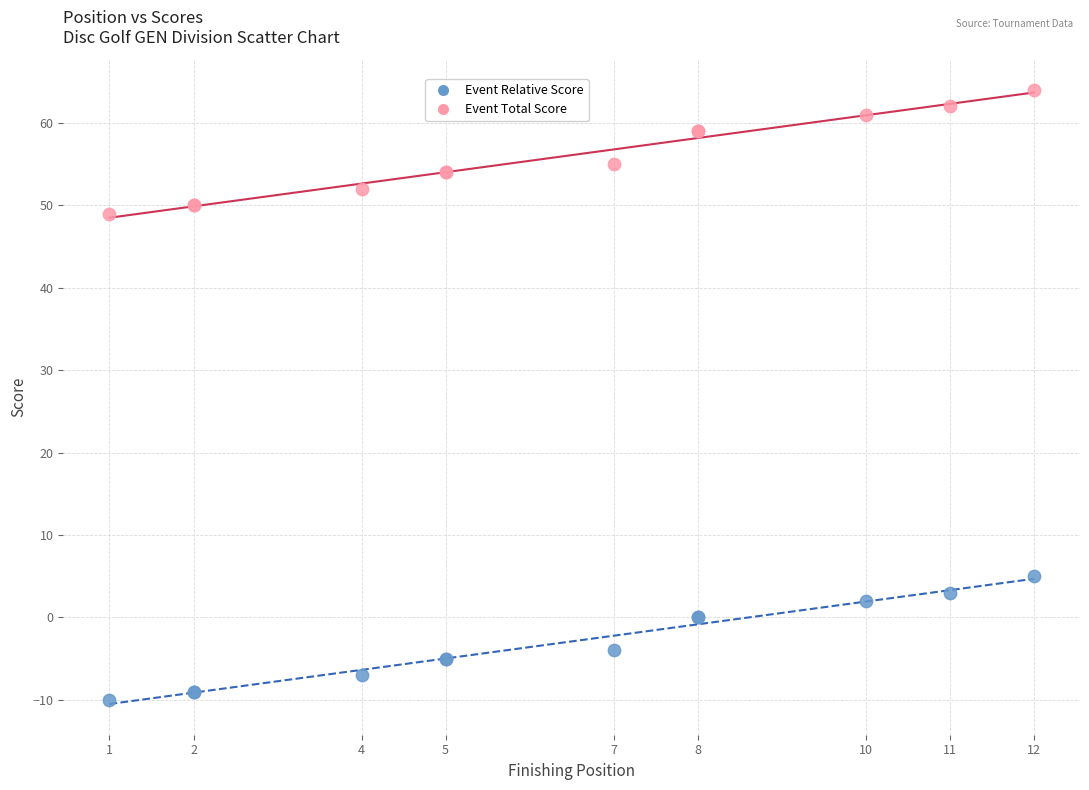

Which series contains the highest Y value?

Event Total Score